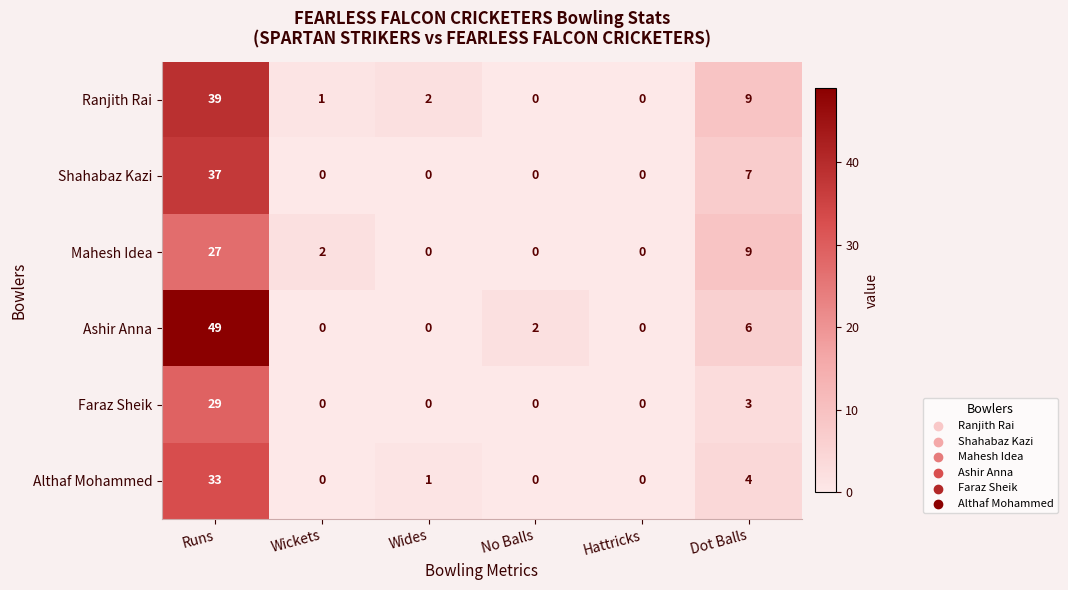

Rank the series by their maximum value, from highest to lowest.

Ashir Anna, Ranjith Rai, Shahabaz Kazi, Althaf Mohammed, Faraz Sheik, Mahesh Idea